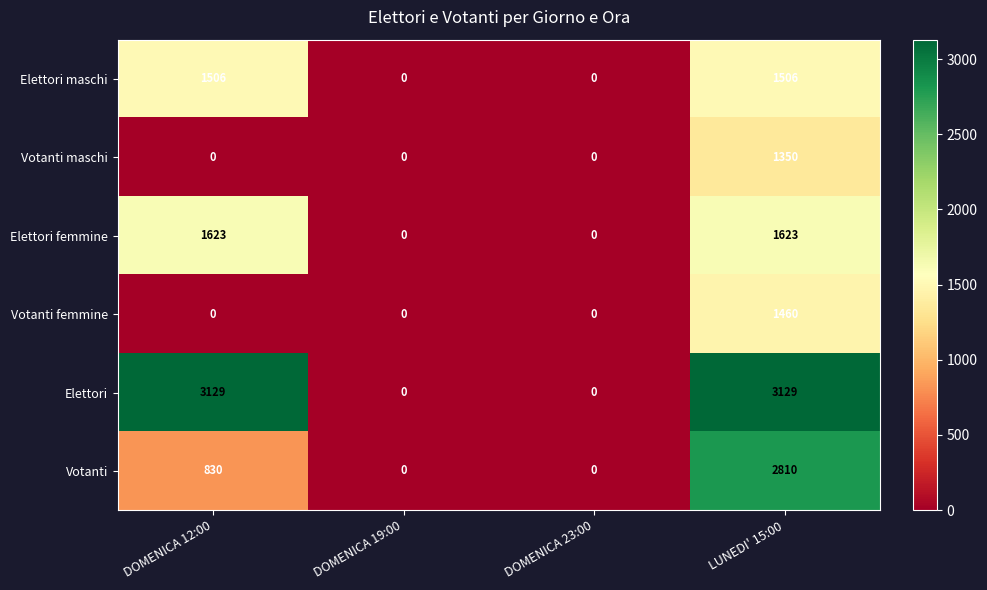

What is the greatest value displayed?

3129